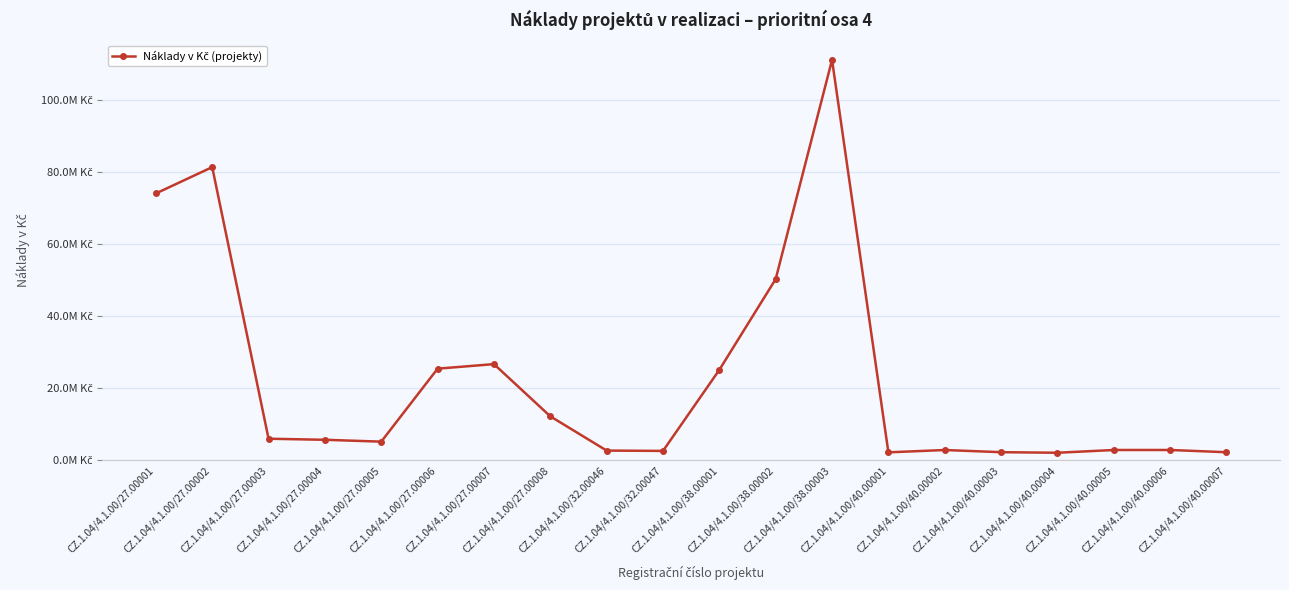

Which label corresponds to the largest value in the chart?

CZ.1.04/4.1.00/38.00003